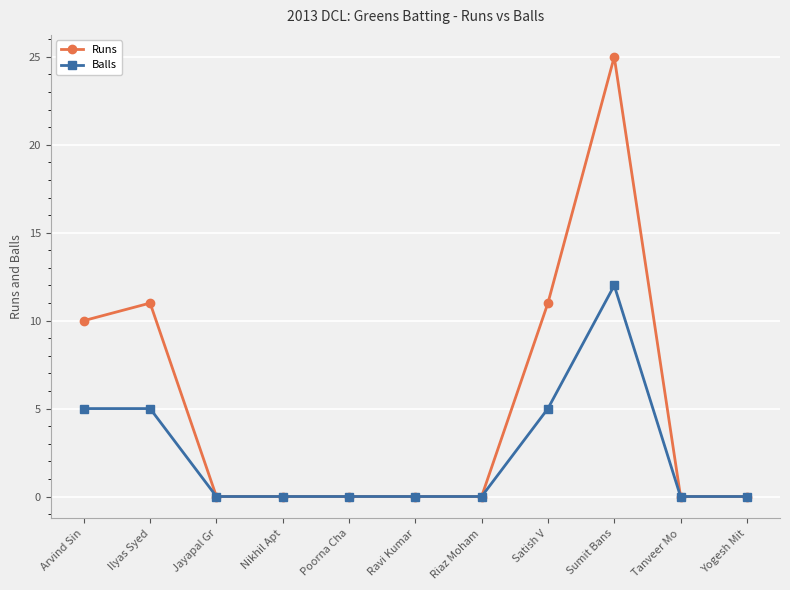

Reading right to left, what are all the values shown in this chart?

Runs: Yogesh Mit=0	Tanveer Mo=0	Sumit Bans=25	Satish V=11	Riaz Moham=0	Ravi Kumar=0	Poorna Cha=0	Nikhil Apt=0	Jayapal Gr=0	Ilyas Syed=11	Arvind Sin=10
Balls: Yogesh Mit=0	Tanveer Mo=0	Sumit Bans=12	Satish V=5	Riaz Moham=0	Ravi Kumar=0	Poorna Cha=0	Nikhil Apt=0	Jayapal Gr=0	Ilyas Syed=5	Arvind Sin=5